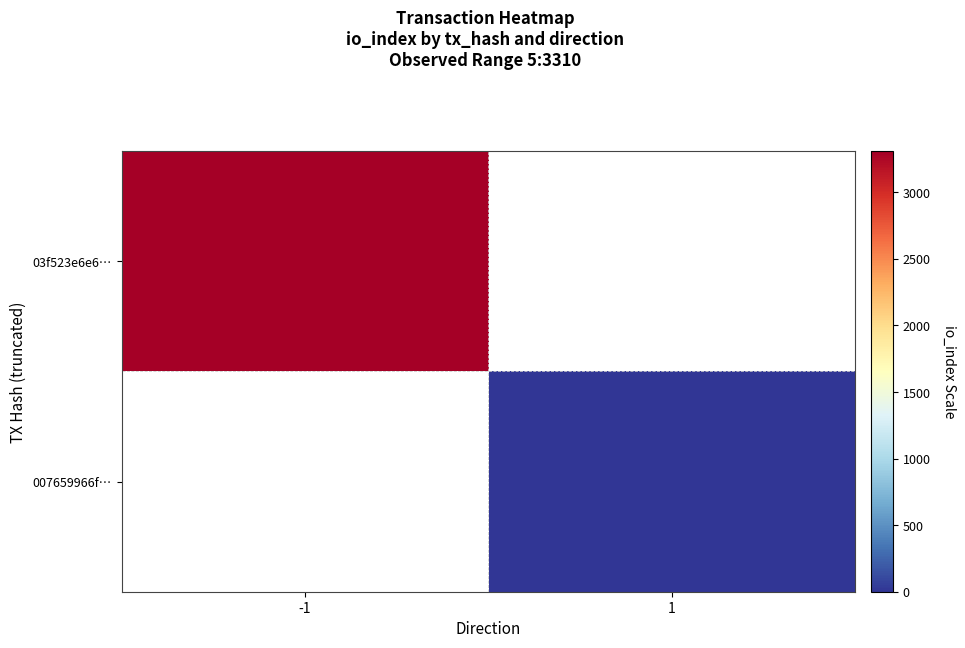

At 1, list the series in order from largest to smallest.

03f523e6e6…, 007659966f…